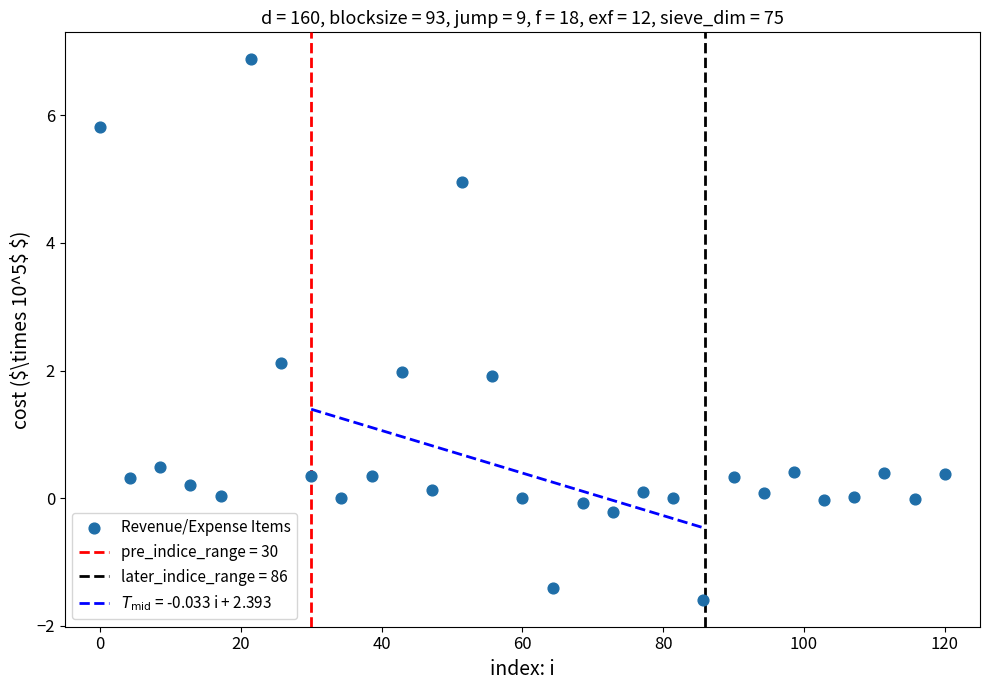

What is the range of X values (max minus min)?

120.0